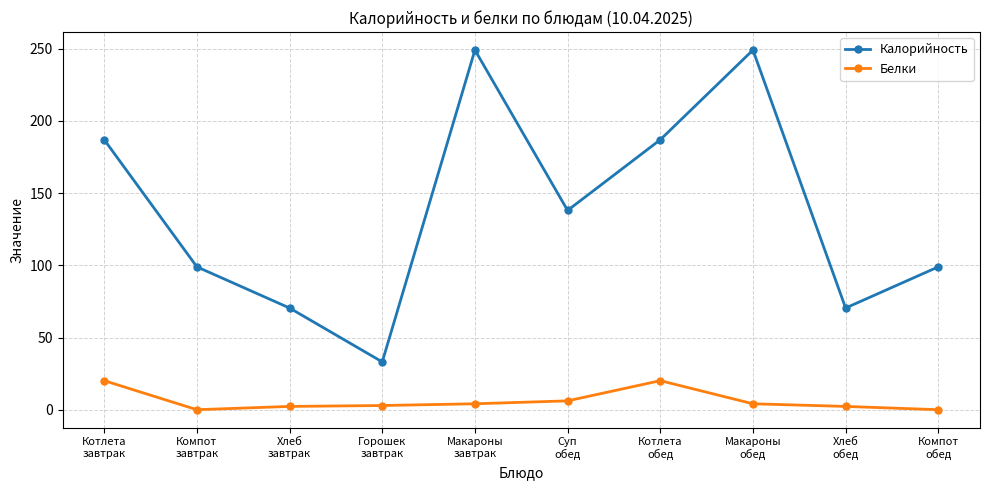

What are all the series names shown in the legend?

Калорийность, Белки